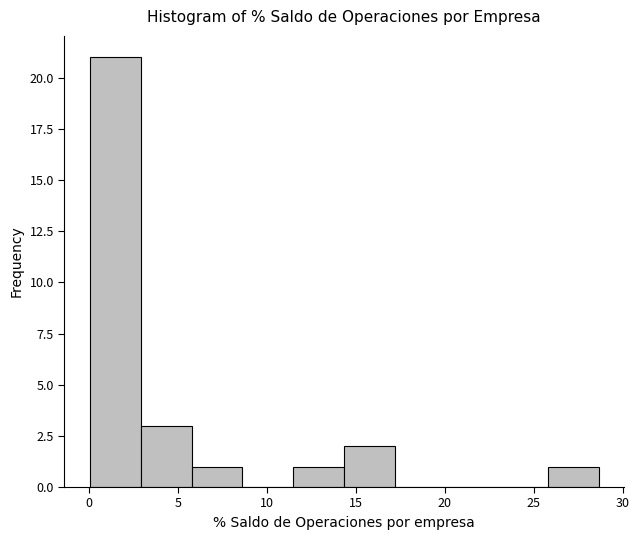

Reading left to right, transcribe this chart: for each bar, give the range it covers on the x-axis and its height. Neither the bar edges nor the heights are printed on the chart, so give them approximately, as read against the axes.

0.0 to 3.0: 21
3.0 to 6.0: 3
6.0 to 8.5: 1
8.5 to 11.5: 0
11.5 to 14.5: 1
14.5 to 17.0: 2
17.0 to 20.0: 0
20.0 to 23.0: 0
23.0 to 26.0: 0
26.0 to 28.5: 1